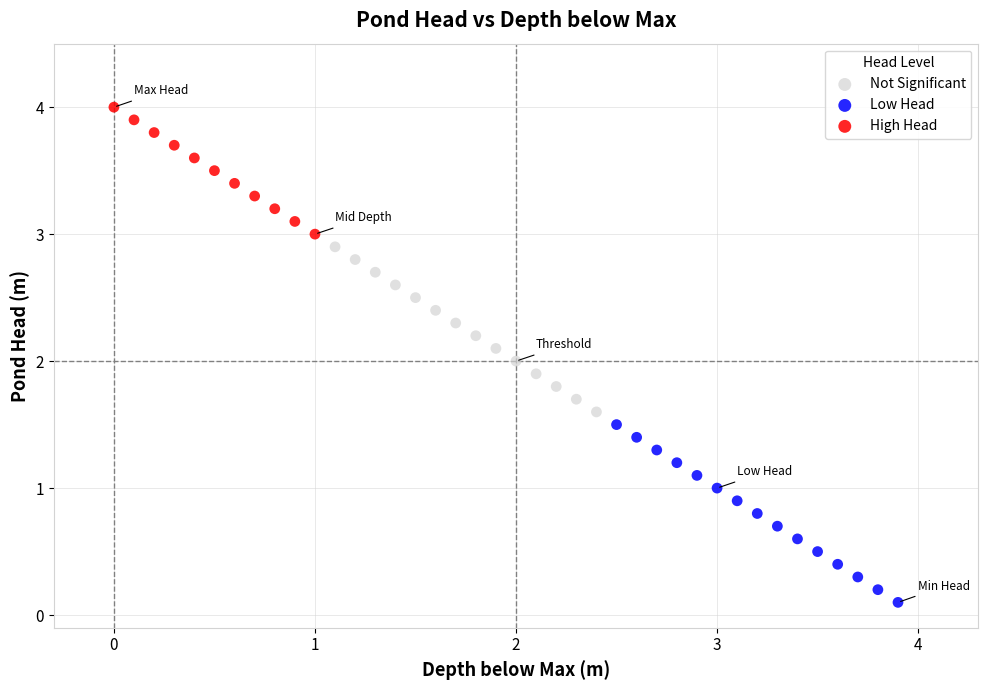

Which series reaches the minimum Y coordinate?

Low Head